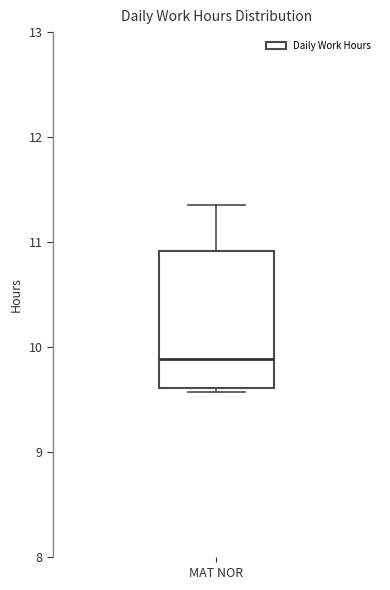

Read this box plot against the y-axis: the position of the median line, the range covered by the box, and the ends of both whiskers. The values are not printed on the chart, so give them approximately, as read against the axis.

median 9.9, box 9.6 to 10.9, whiskers 9.6 (just below the box's lower edge) to 11.4